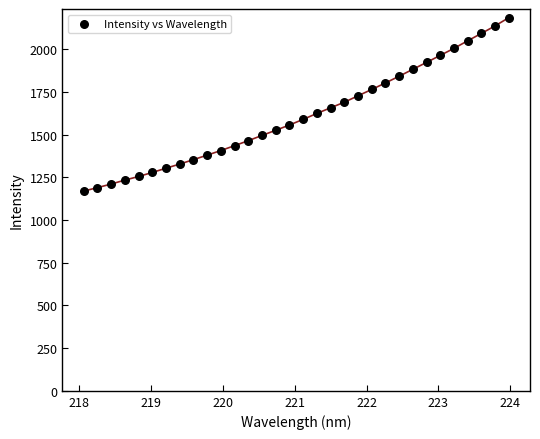

What is the range of Y values (max minus min)?

1015.7